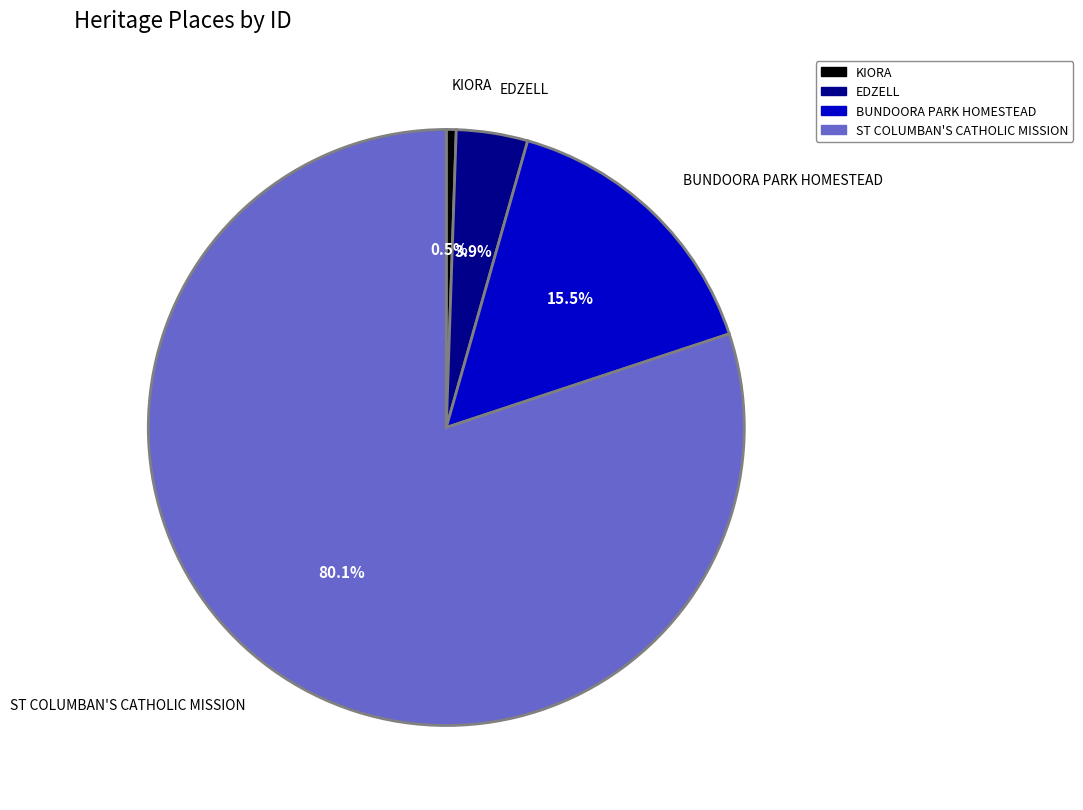

How many slices are in this pie chart?

4